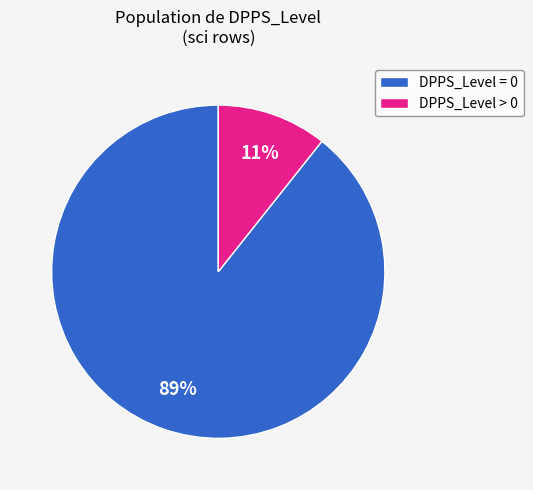

Combined, do DPPS_Level > 0 and DPPS_Level = 0 account for over 50%?

Yes